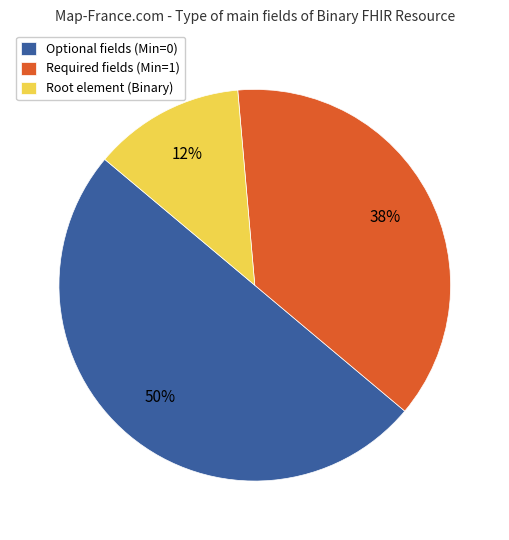

Is the sum of Optional fields (Min=0) and Required fields (Min=1) greater than half?

Yes